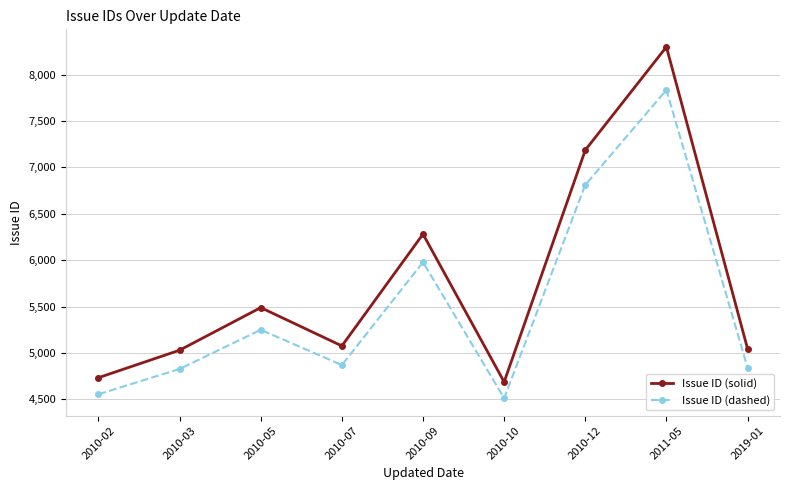

What are all the series names shown in the legend?

Issue ID (solid), Issue ID (dashed)